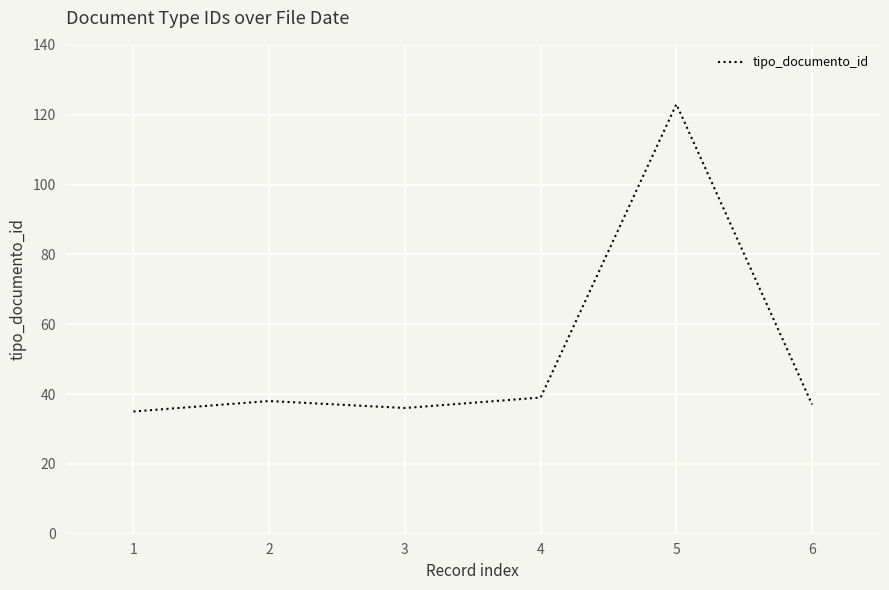

Reading left to right, what are all the values shown in this chart?

35	38	36	39	123	37